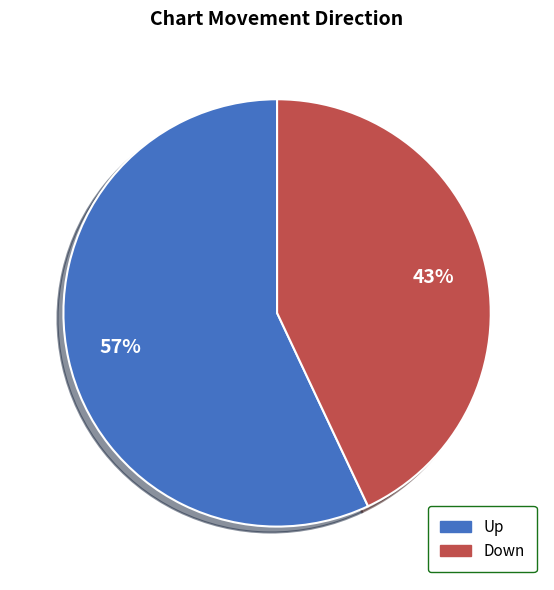

To the nearest percent, what is the average slice percentage?

50%